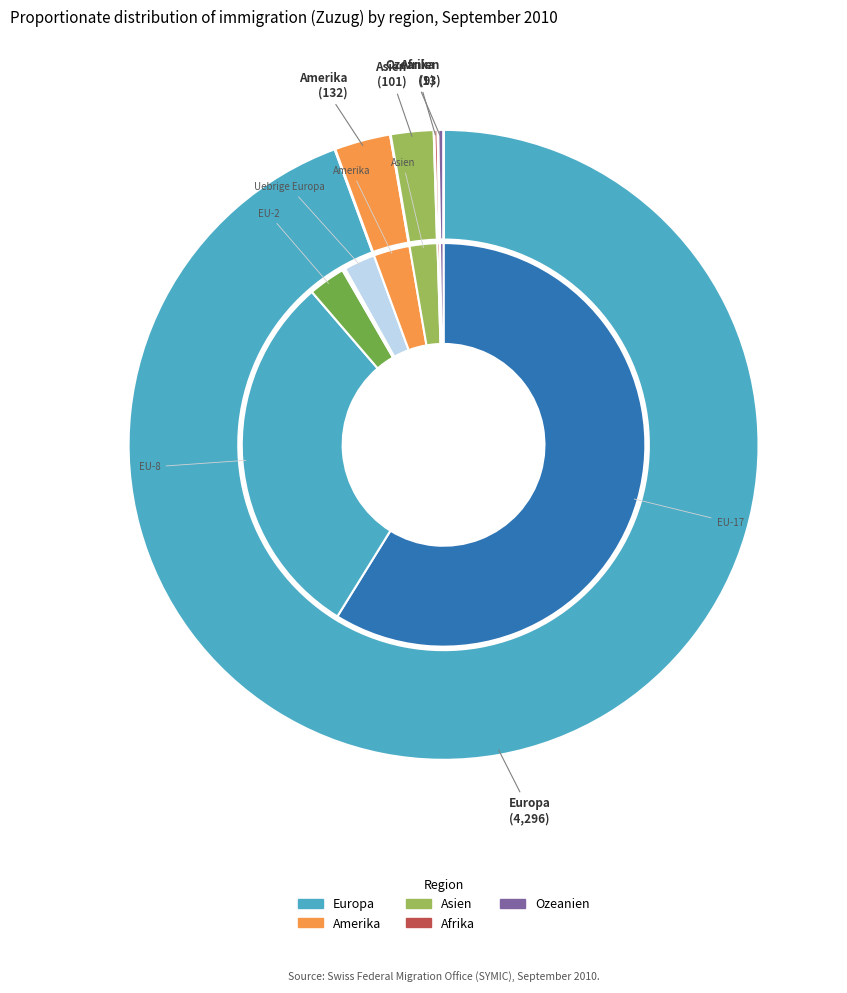

What is the total percentage of Amerika and Ozeanien?

3.2%